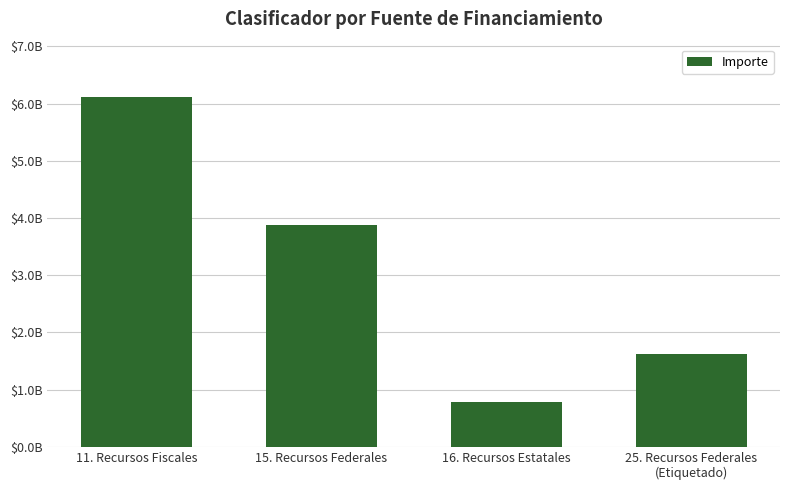

Are the bars horizontal?

No